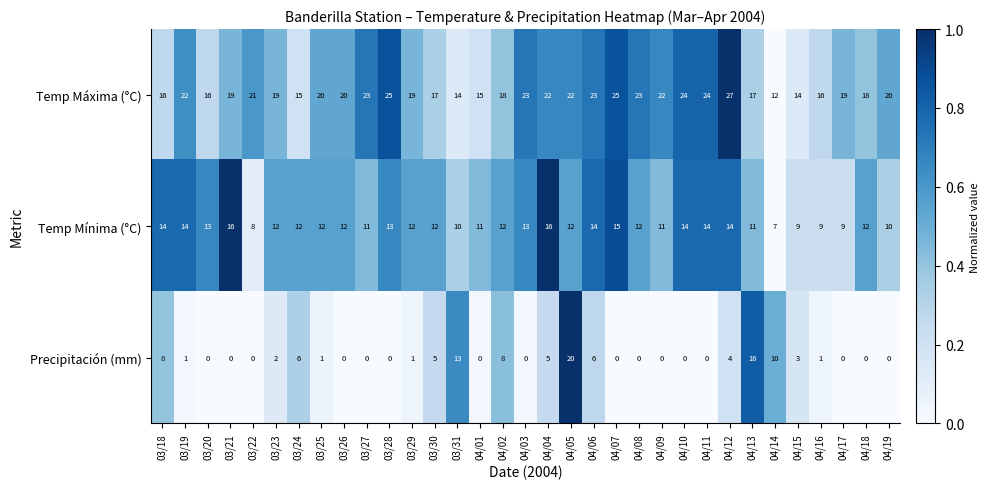

Rank the series by their maximum value, from lowest to highest.

Temp Mínima (°C), Precipitación (mm), Temp Máxima (°C)